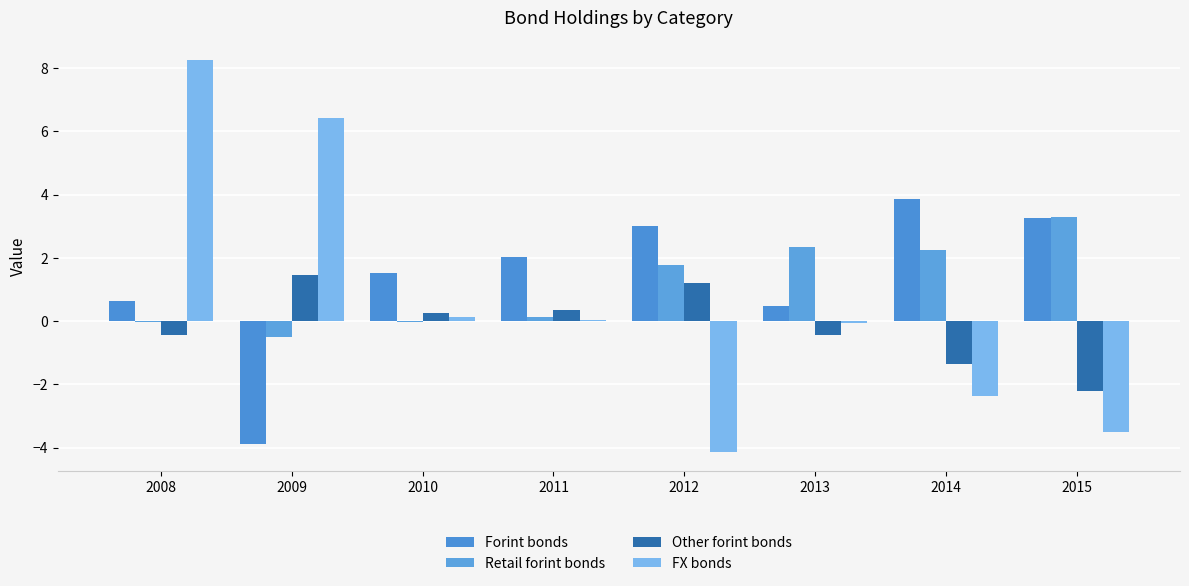

At which category is the sum across all series the highest?

2008